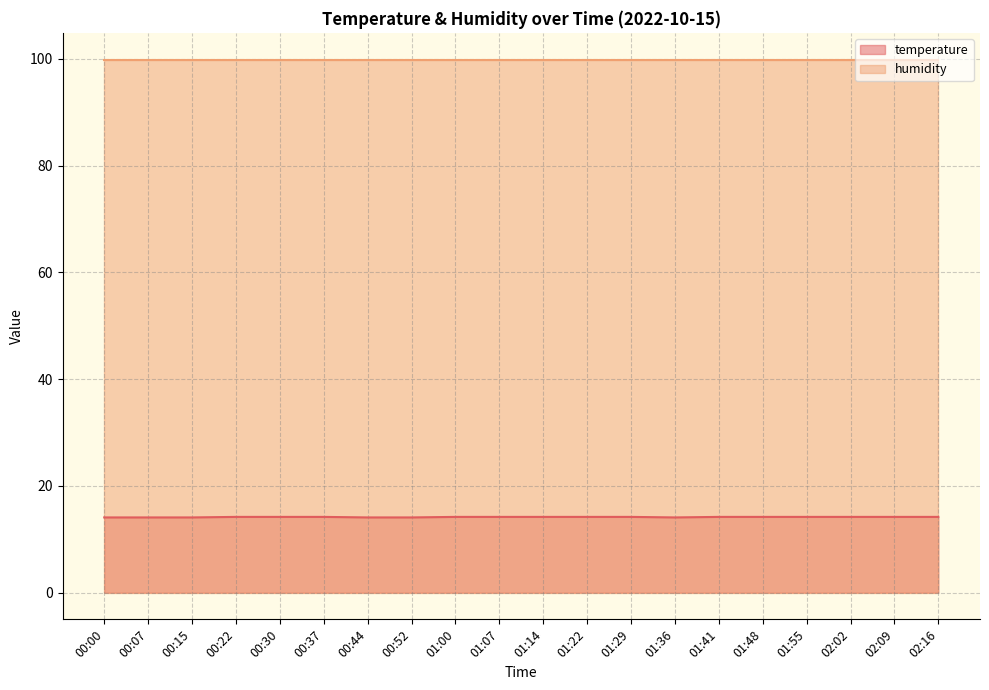

What is the value of the 14th point from the left?

14.1